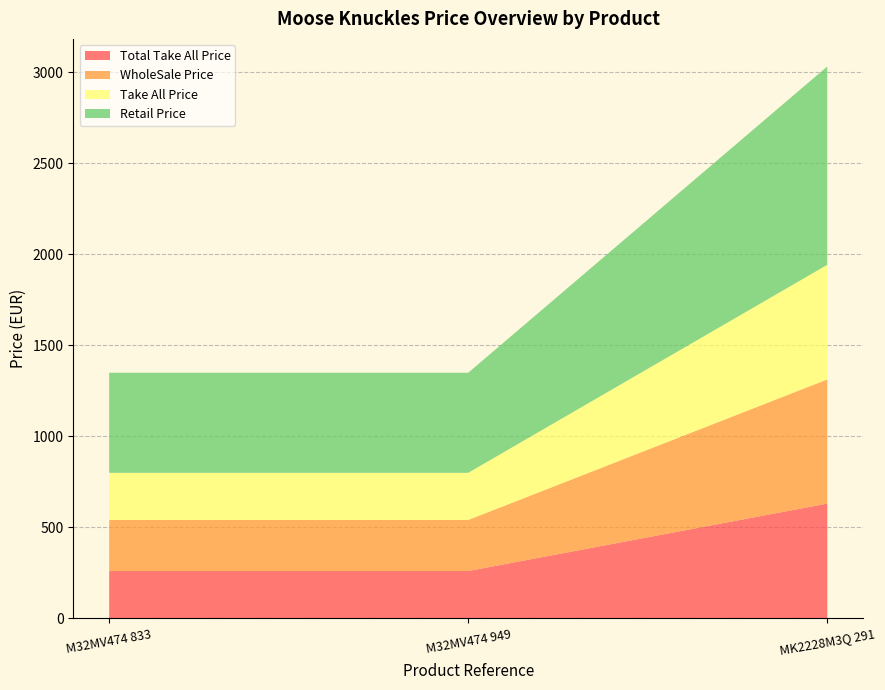

Reading left to right, transcribe all the data shown in this chart.

Total Take All Price: 259.2	259.2	630.0
WholeSale Price: 280.8	280.8	682.5
Take All Price: 259.2	259.2	630.0
Retail Price: 550.0	550.0	1090.0